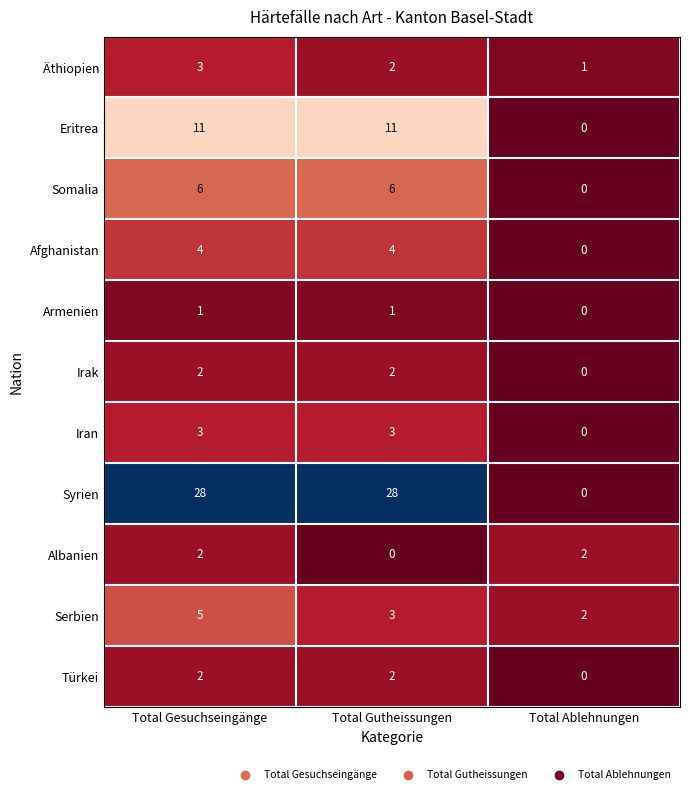

List the labels in order of Äthiopien value, smallest first.

Total Ablehnungen, Total Gutheissungen, Total Gesuchseingänge